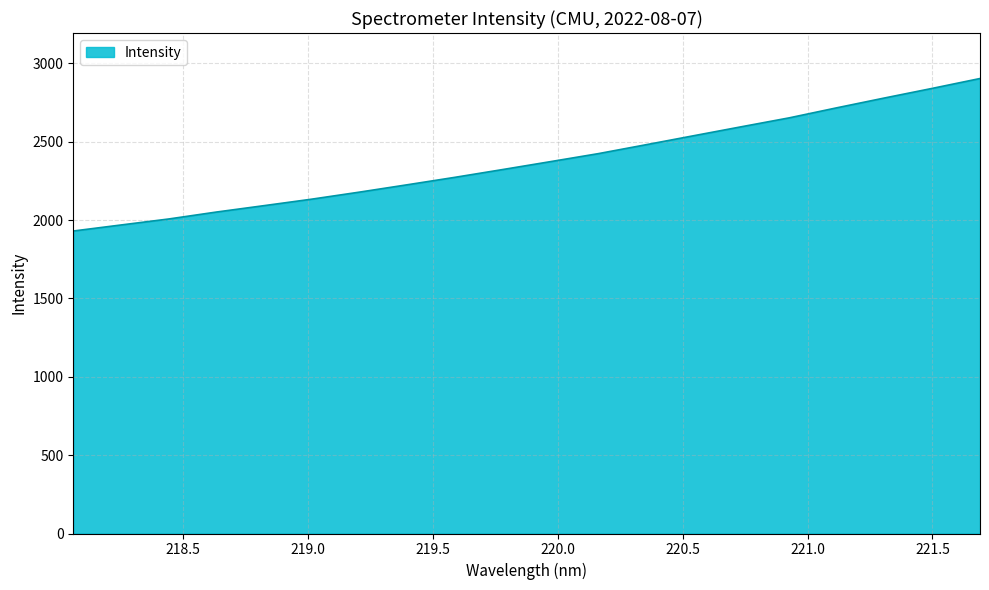

What is the minimum value shown in the chart?

1930.1